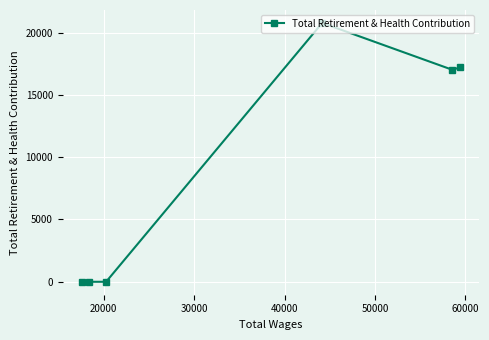

What is the average value?

9165